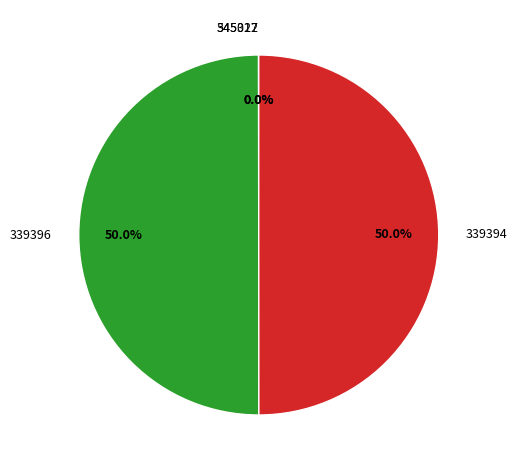

Is the sum of 339394 and 339396 greater than half?

Yes